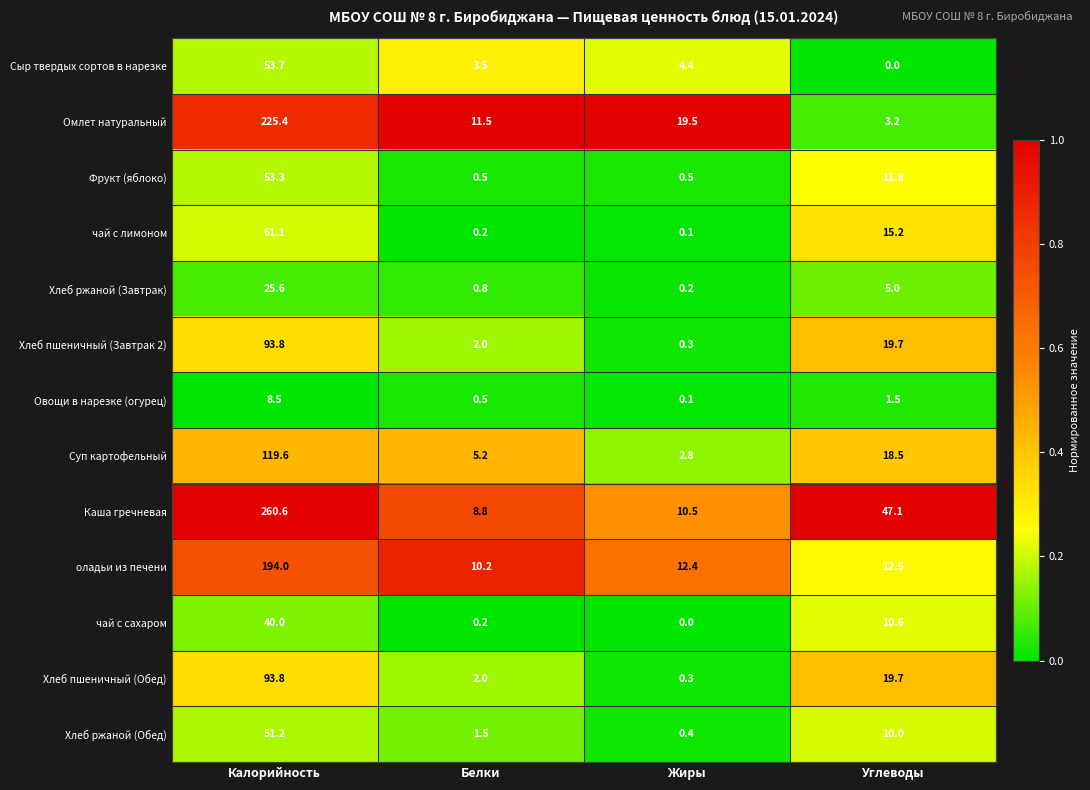

Which series has the largest total across all categories?

Каша гречневая